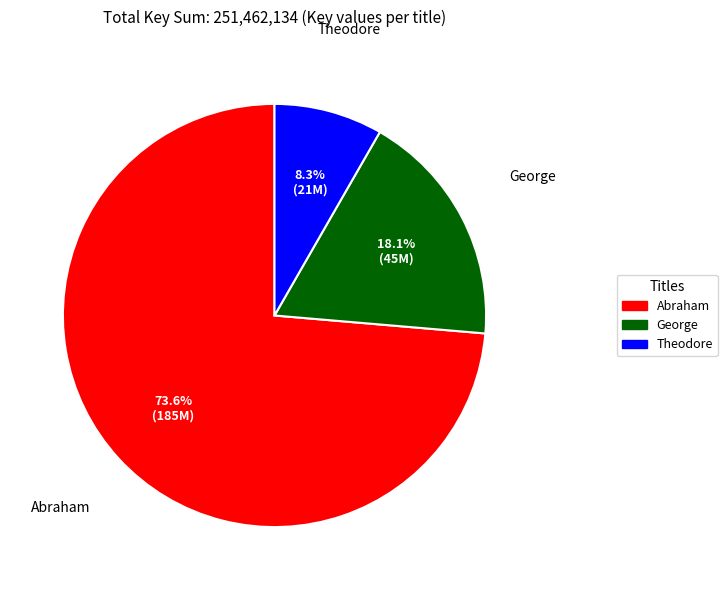

What portion of the pie excludes Theodore?

91.7%